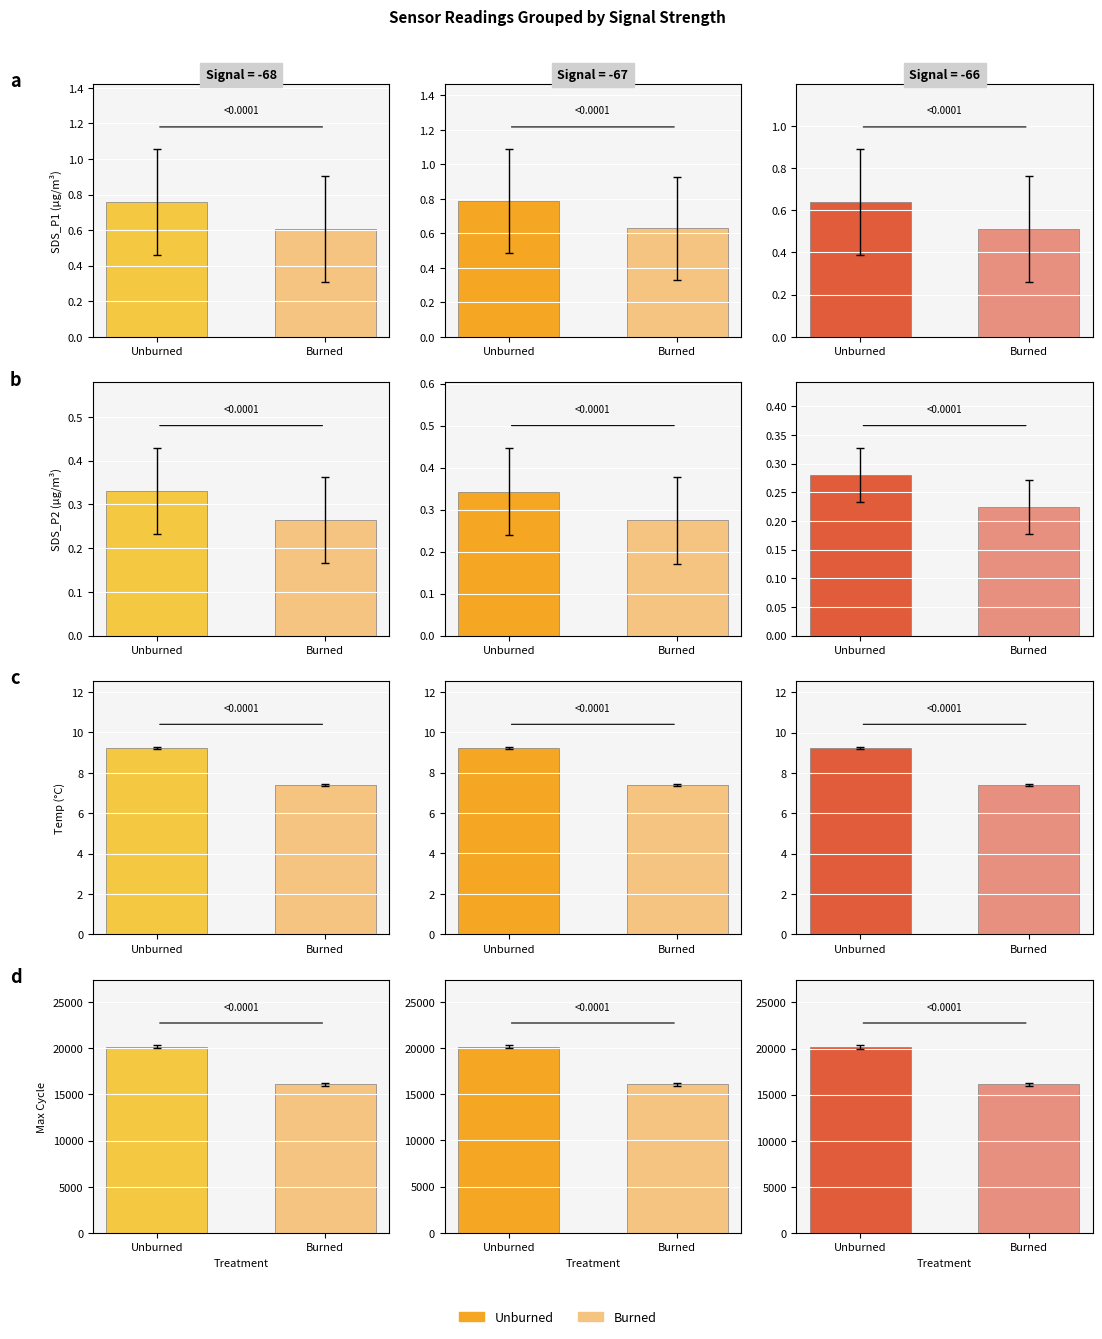

Which series has the widest spread of values?

Max_cycle